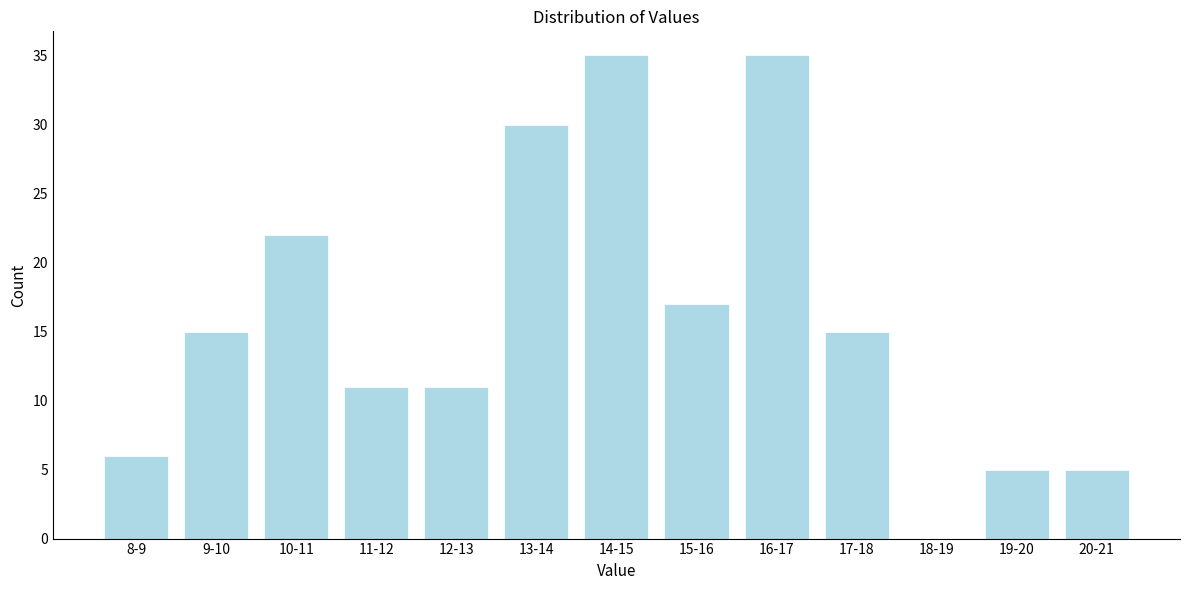

Reading left to right, extract all data points from this chart.

8-9=6	9-10=15	10-11=22	11-12=11	12-13=11	13-14=30	14-15=35	15-16=17	16-17=35	17-18=15	18-19=0	19-20=5	20-21=5